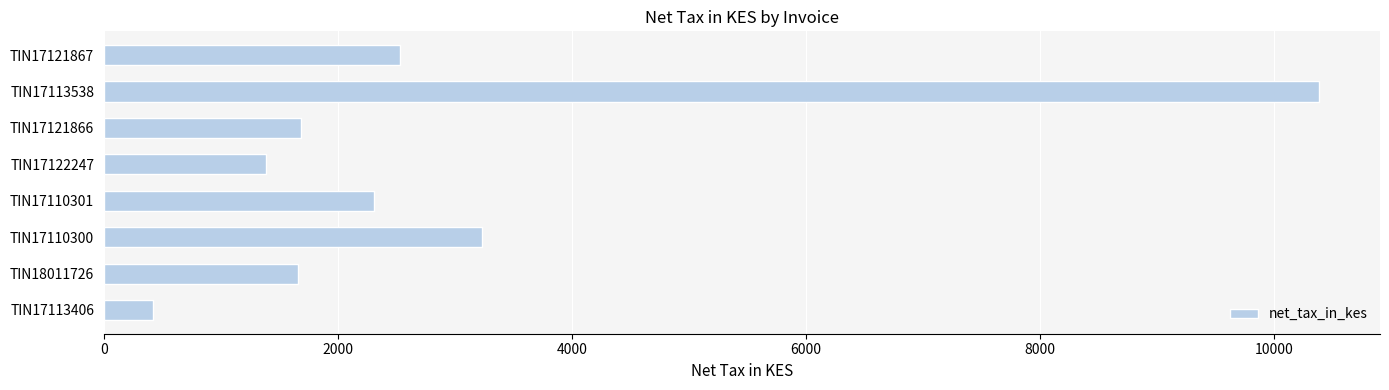

What is the label of the 7th bar from the top?

TIN18011726